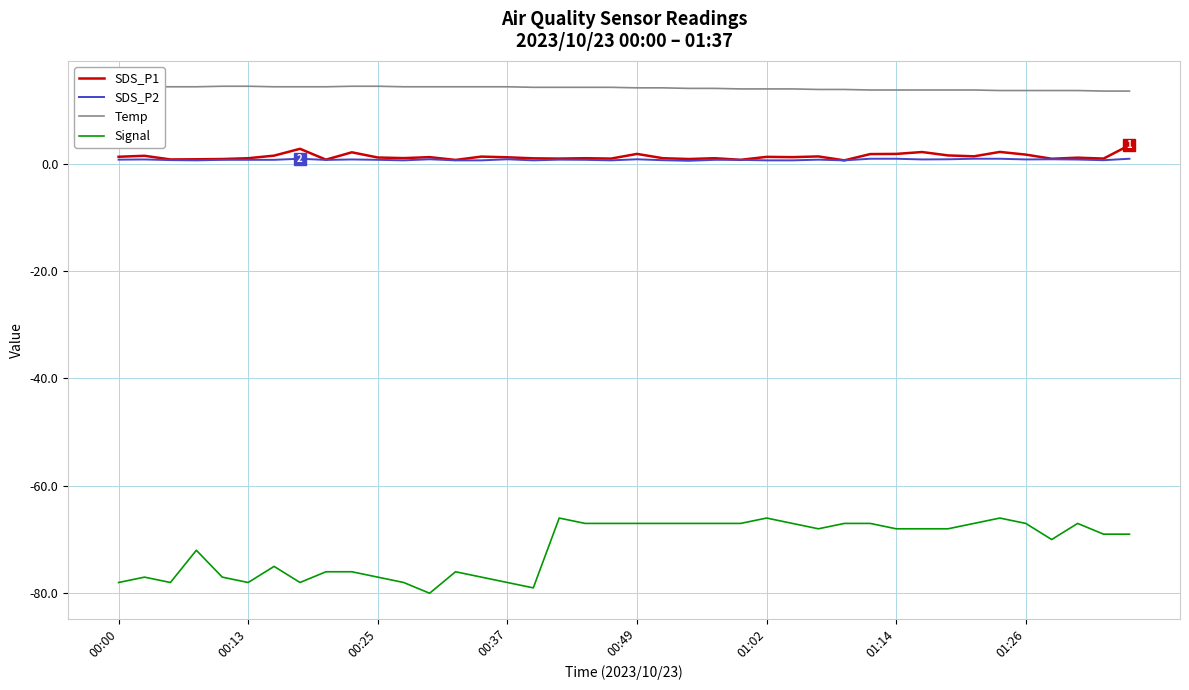

Which series has the largest total across all categories?

Temp